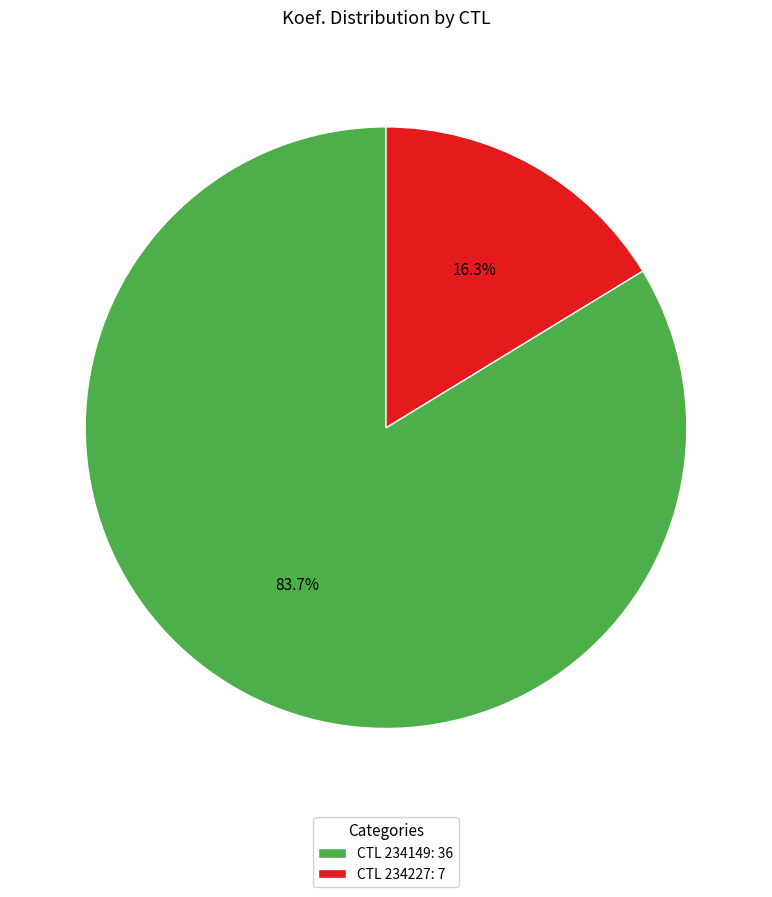

Between CTL 234227: 7 and CTL 234149: 36, which is larger?

CTL 234149: 36